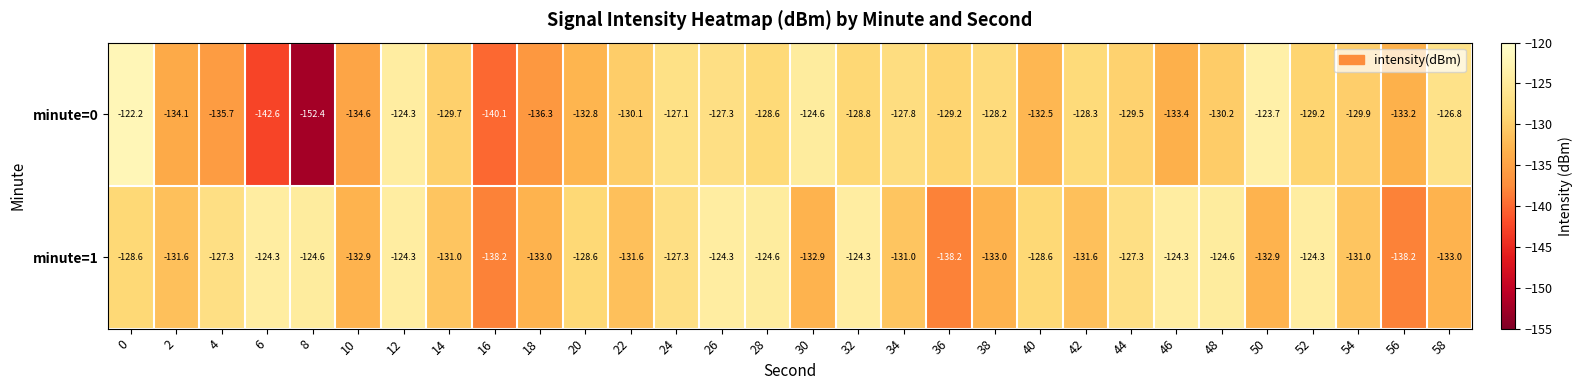

True or false: minute=1 has a value of -166.1 at 8.

False